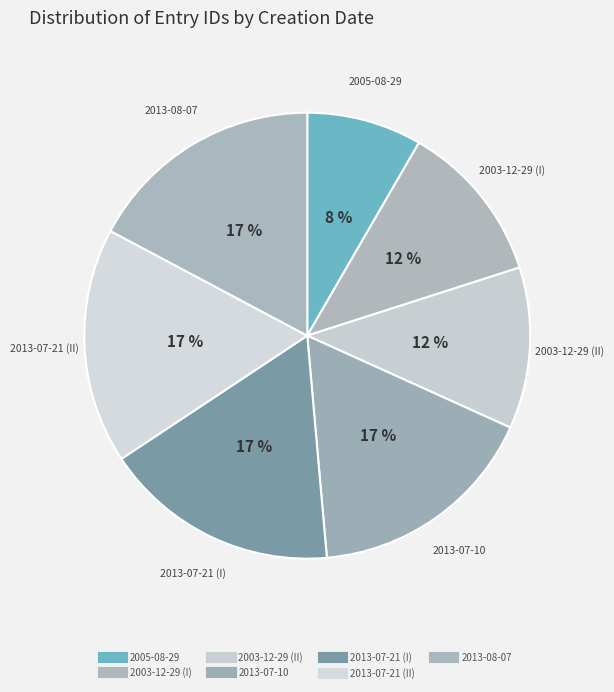

What is the change in value from 2003-12-29 (I) to 2013-07-21 (I)?

+6906